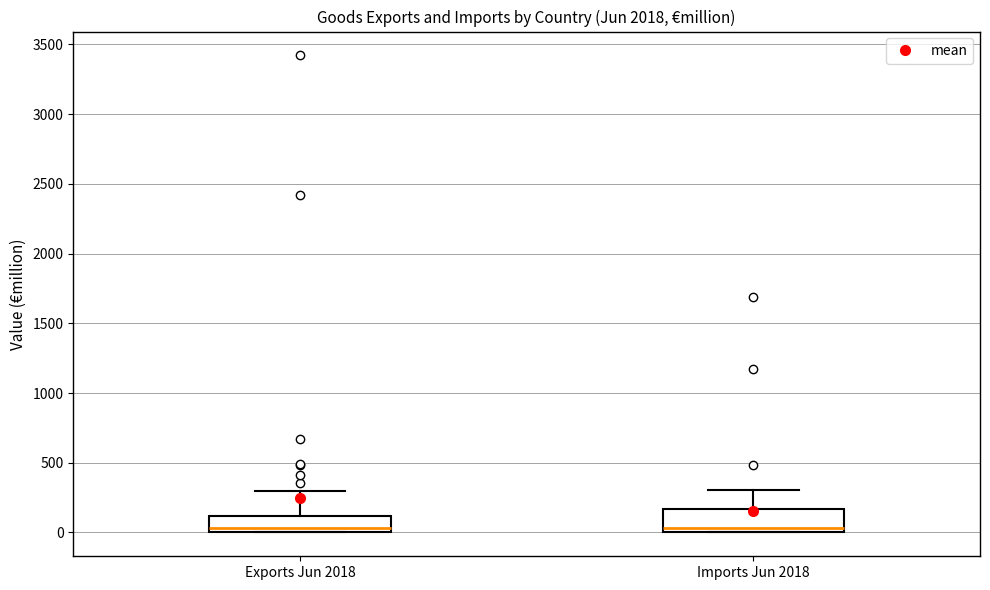

Reading left to right, transcribe this box plot: for each box, give where its median line is, the range the box spans, and where its two whiskers end, as read against the y-axis. The values are not printed on the chart, so give them approximately, as read against the axis.

Exports Jun 2018: median 50, box 0 to 100, whiskers 0 to 300
Imports Jun 2018: median 50, box 0 to 150, whiskers 0 to 300